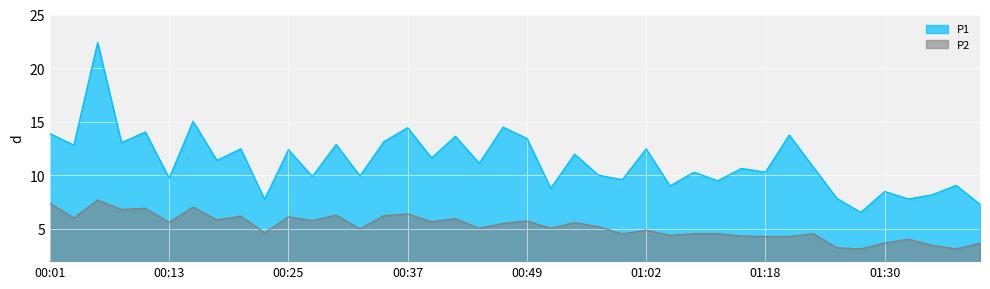

What is the spread (max minus min) of values at 01:04?

4.6